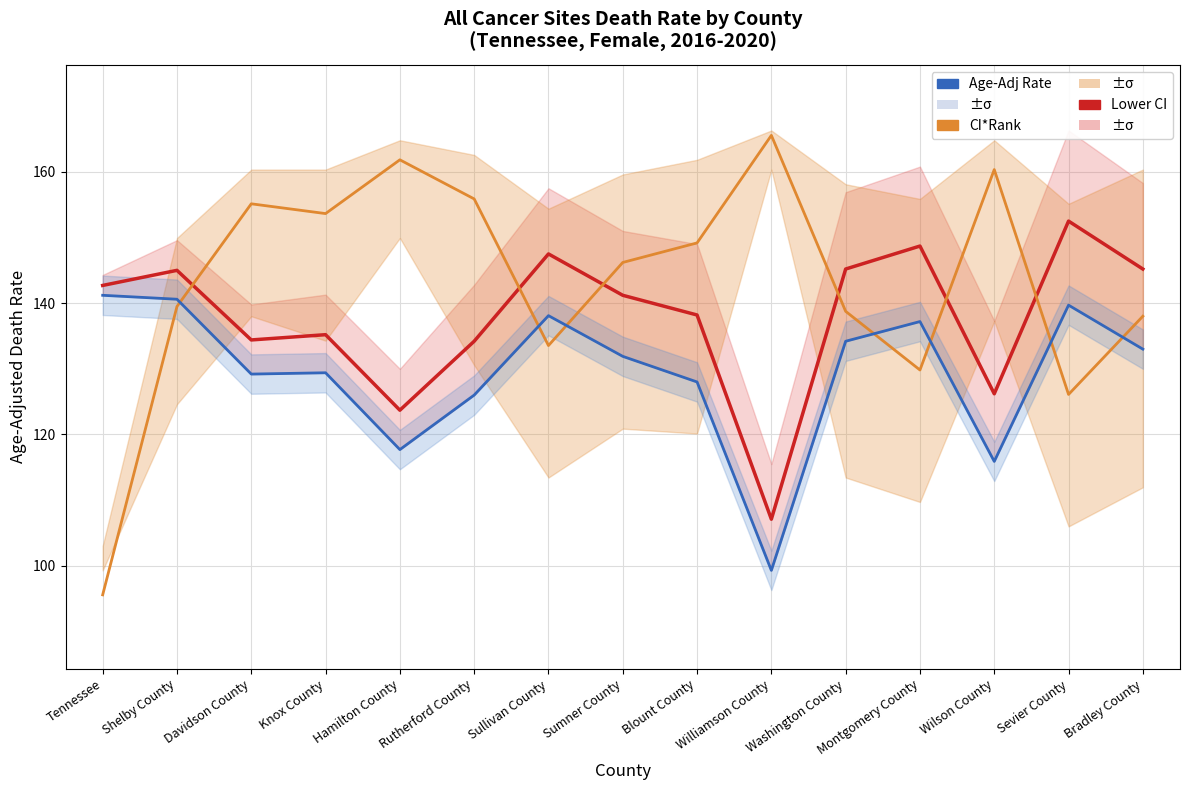

Where is Lower CI nearest to the value 120?

Hamilton County